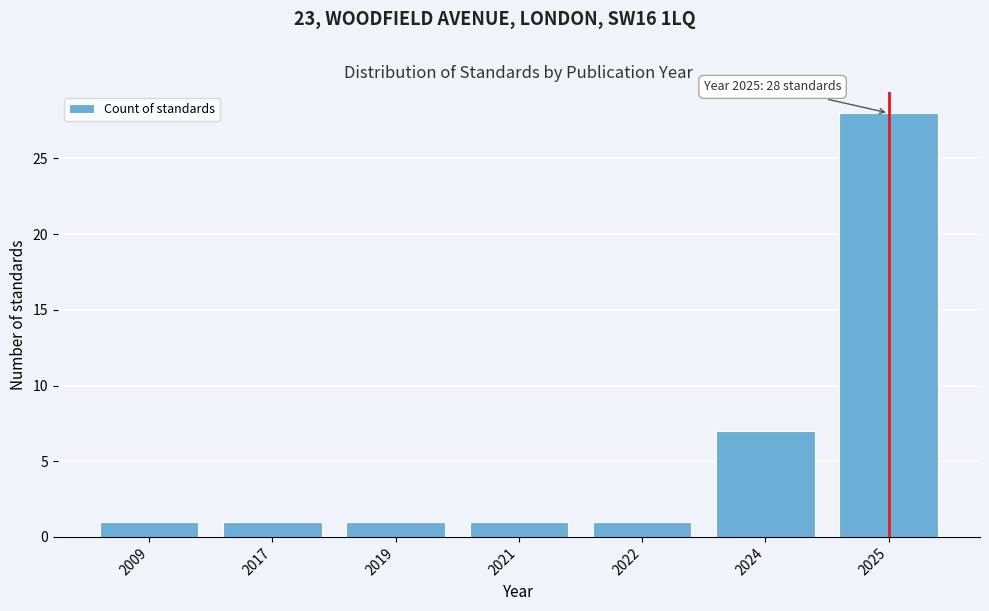

Reading left to right, transcribe all the data shown in this chart.

1	1	1	1	1	7	28